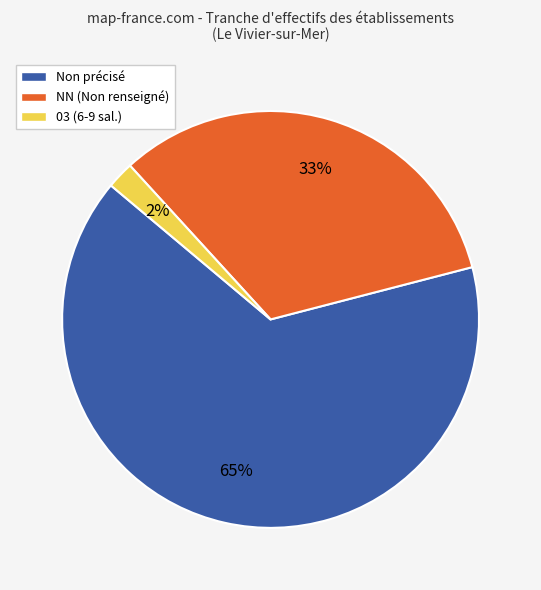

Between 03 (6-9 sal.) and NN (Non renseigné), which is larger?

NN (Non renseigné)